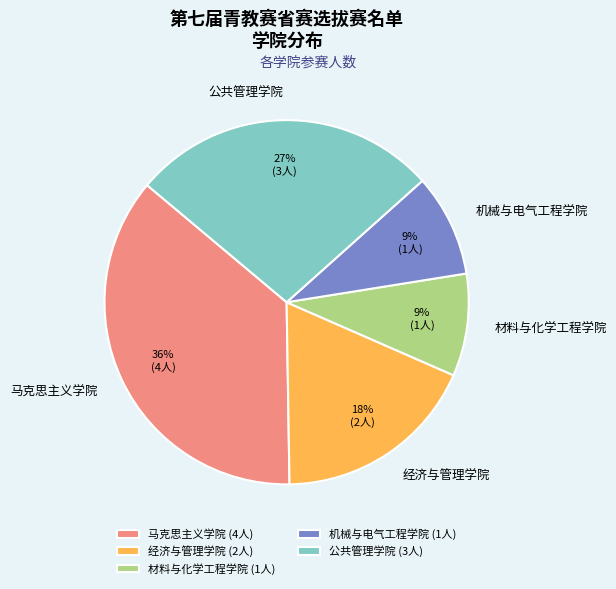

Approximately how many times larger is the value at 经济与管理学院 compared to 公共管理学院?

0.7